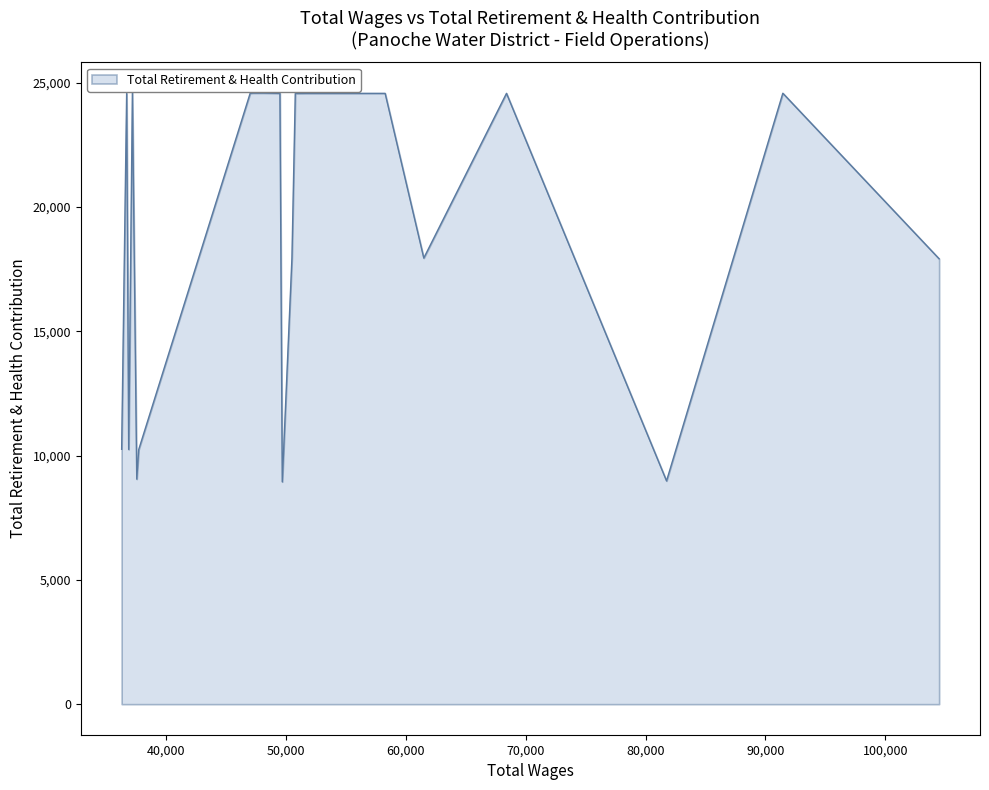

What is the greatest value displayed?

24595